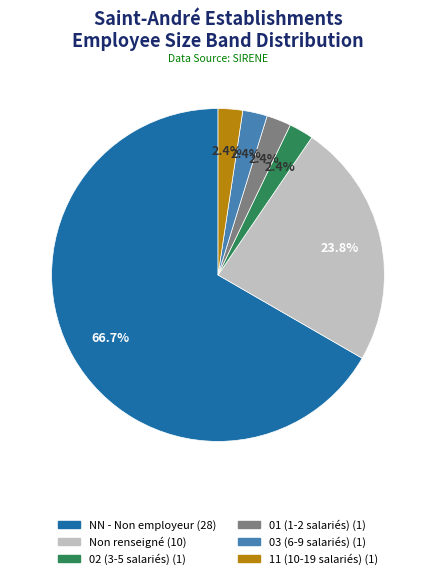

Between NN - Non employeur (28) and Non renseigné (10), which is larger?

NN - Non employeur (28)